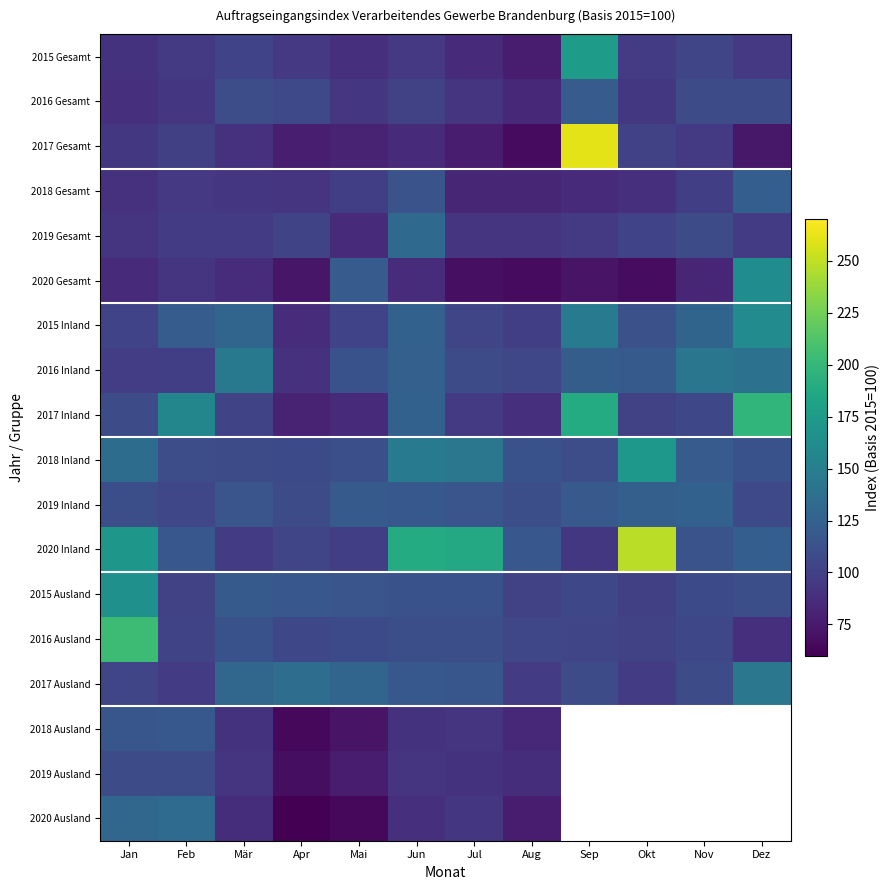

Reading left to right, what are all the values shown in this chart?

2015 Gesamt: Jan=91.1	Feb=95.6	Mär=102.1	Apr=95.0	Mai=88.5	Jun=94.8	Jul=86.2	Aug=76.5	Sep=174.9	Okt=96.7	Nov=103.7	Dez=94.9
2016 Gesamt: Jan=89.2	Feb=93.1	Mär=109.7	Apr=106.0	Mai=93.5	Jun=100.9	Jul=92.2	Aug=83.3	Sep=120.5	Okt=94.2	Nov=108.8	Dez=108.6
2017 Gesamt: Jan=94.0	Feb=99.6	Mär=89.9	Apr=77.7	Mai=80.5	Jun=85.2	Jul=76.6	Aug=65.9	Sep=261.1	Okt=100.5	Nov=95.7	Dez=73.3
2018 Gesamt: Jan=89.9	Feb=94.7	Mär=92.9	Apr=91.3	Mai=99.0	Jun=114.1	Jul=82.7	Aug=82.2	Sep=86.2	Okt=88.6	Nov=98.9	Dez=122.6
2019 Gesamt: Jan=92.4	Feb=96.1	Mär=96.7	Apr=102.9	Mai=85.6	Jun=131.4	Jul=91.6	Aug=92.2	Sep=95.7	Okt=102.2	Nov=109.0	Dez=97.7
2020 Gesamt: Jan=85.9	Feb=92.6	Mär=86.8	Apr=72.9	Mai=120.2	Jun=86.5	Jul=68.7	Aug=66.2	Sep=71.1	Okt=67.2	Nov=82.7	Dez=162.2
2015 Inland: Jan=101.9	Feb=120.9	Mär=128.5	Apr=86.5	Mai=102.4	Jun=125.0	Jul=103.6	Aug=98.6	Sep=147.6	Okt=112.1	Nov=127.9	Dez=161.5
2016 Inland: Jan=98.1	Feb=98.6	Mär=144.7	Apr=90.3	Mai=112.8	Jun=124.8	Jul=108.8	Aug=105.1	Sep=121.6	Okt=119.5	Nov=142.1	Dez=138.5
2017 Inland: Jan=107.9	Feb=156.2	Mär=102.8	Apr=80.6	Mai=86.0	Jun=125.4	Jul=95.4	Aug=88.2	Sep=188.9	Okt=100.5	Nov=105.4	Dez=197.9
2018 Inland: Jan=134.1	Feb=109.6	Mär=108.7	Apr=107.1	Mai=111.4	Jun=145.6	Jul=142.9	Aug=112.9	Sep=109.3	Okt=171.7	Nov=120.7	Dez=112.7
2019 Inland: Jan=110.7	Feb=104.9	Mär=115.6	Apr=109.0	Mai=119.2	Jun=118.2	Jul=115.3	Aug=110.2	Sep=118.7	Okt=123.2	Nov=125.4	Dez=106.2
2020 Inland: Jan=171.1	Feb=117.0	Mär=97.7	Apr=104.1	Mai=98.9	Jun=189.0	Jul=186.6	Aug=117.3	Sep=94.4	Okt=248.5	Nov=113.4	Dez=122.9
2015 Ausland: Jan=165.3	Feb=100.7	Mär=119.2	Apr=116.9	Mai=115.4	Jun=113.3	Jul=112.6	Aug=101.8	Sep=105.6	Okt=99.8	Nov=106.8	Dez=110.1
2016 Ausland: Jan=204.3	Feb=102.8	Mär=112.6	Apr=105.5	Mai=107.4	Jun=110.2	Jul=110.3	Aug=104.9	Sep=103.6	Okt=101.4	Nov=105.8	Dez=89.2
2017 Ausland: Jan=103.5	Feb=97.3	Mär=129.7	Apr=135.0	Mai=128.1	Jun=118.2	Jul=116.3	Aug=96.9	Sep=108.7	Okt=97.4	Nov=108.3	Dez=143.4
2018 Ausland: Jan=116.5	Feb=118.0	Mär=90.6	Apr=64.9	Mai=71.4	Jun=90.6	Jul=91.5	Aug=83.1	Sep=0.0	Okt=0.0	Nov=0.0	Dez=0.0
2019 Ausland: Jan=108.2	Feb=108.4	Mär=92.4	Apr=67.8	Mai=75.7	Jun=91.4	Jul=90.6	Aug=87.8	Sep=0.0	Okt=0.0	Nov=0.0	Dez=0.0
2020 Ausland: Jan=129.5	Feb=133.4	Mär=87.8	Apr=60.4	Mai=64.7	Jun=89.2	Jul=92.9	Aug=75.7	Sep=0.0	Okt=0.0	Nov=0.0	Dez=0.0